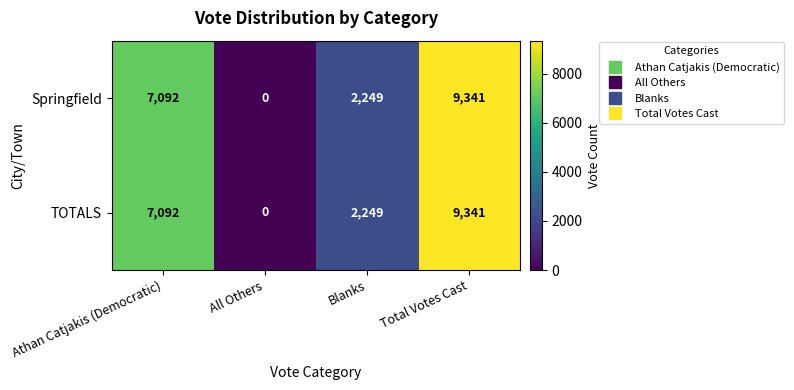

Count the number of categories in the chart.

4